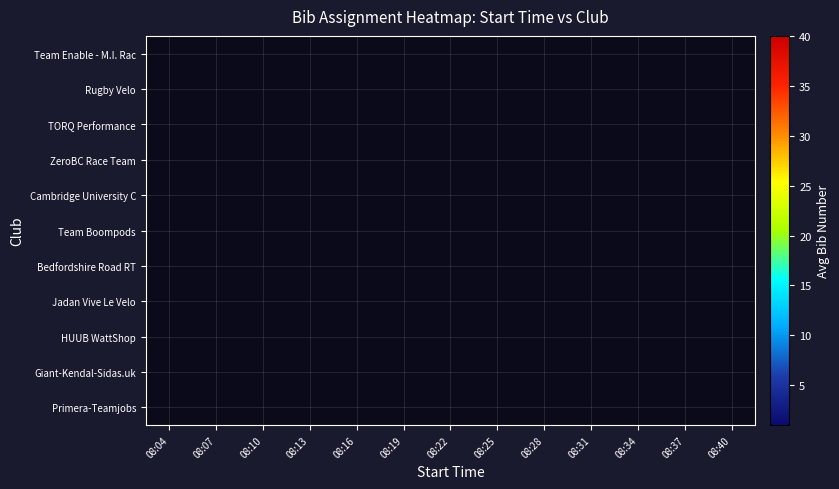

How many distinct data groups are displayed?

11